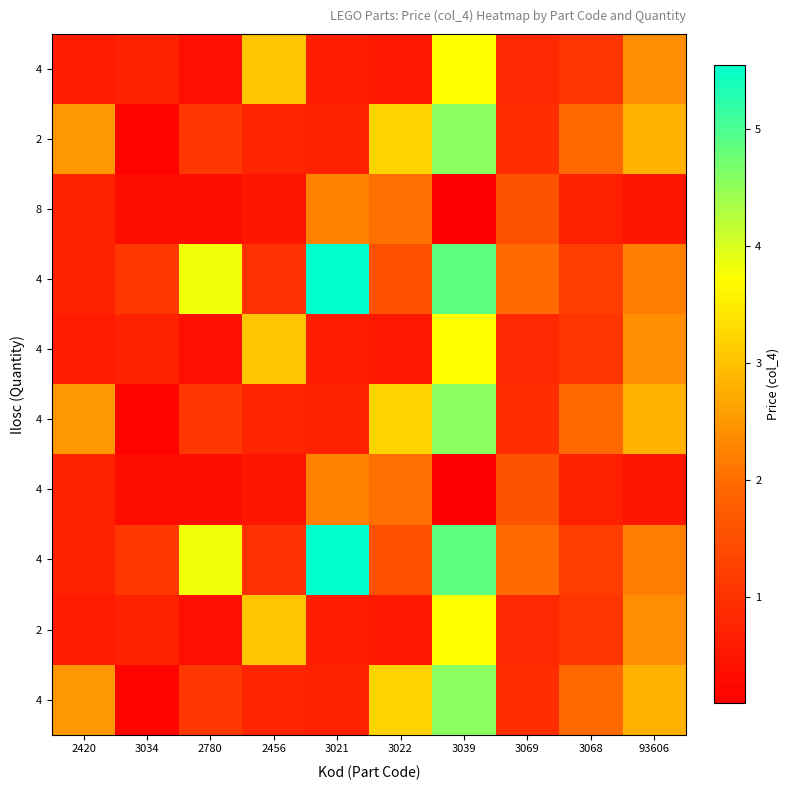

Count the number of data series in this chart.

10